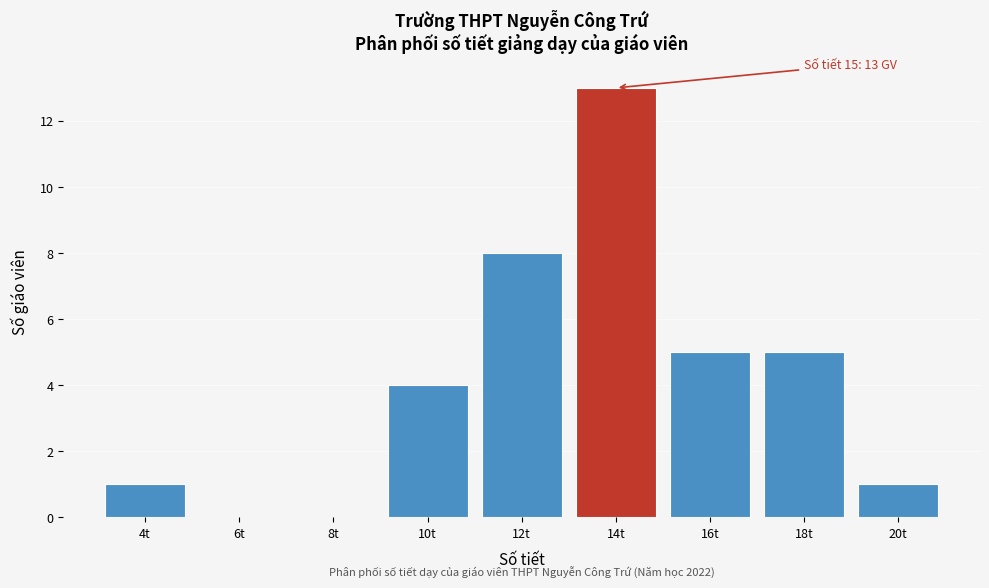

Reading left to right, extract all data points from this chart.

4t=1	6t=0	8t=0	10t=4	12t=8	14t=13	16t=5	18t=5	20t=1